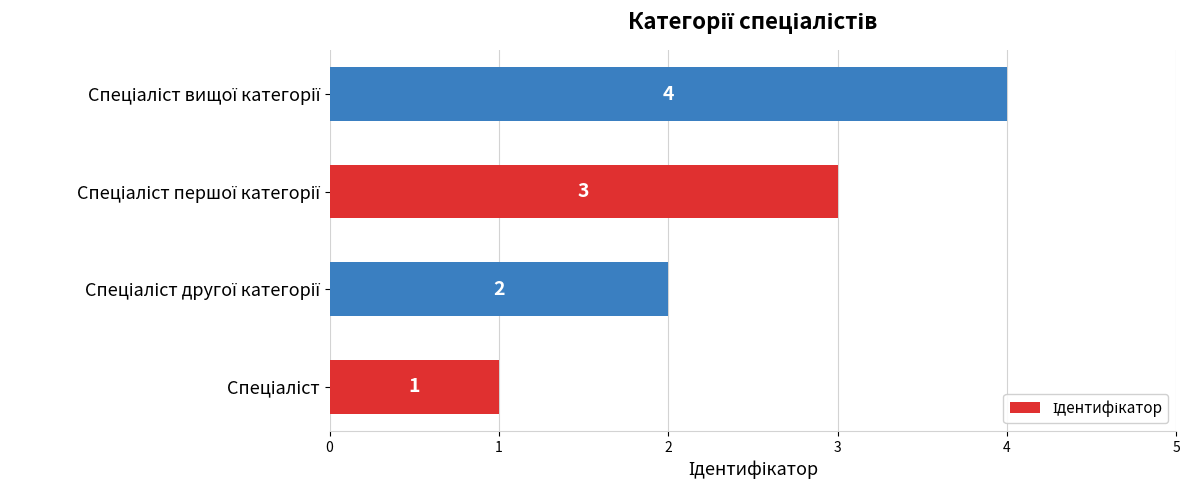

What is the maximum value shown in the chart?

4